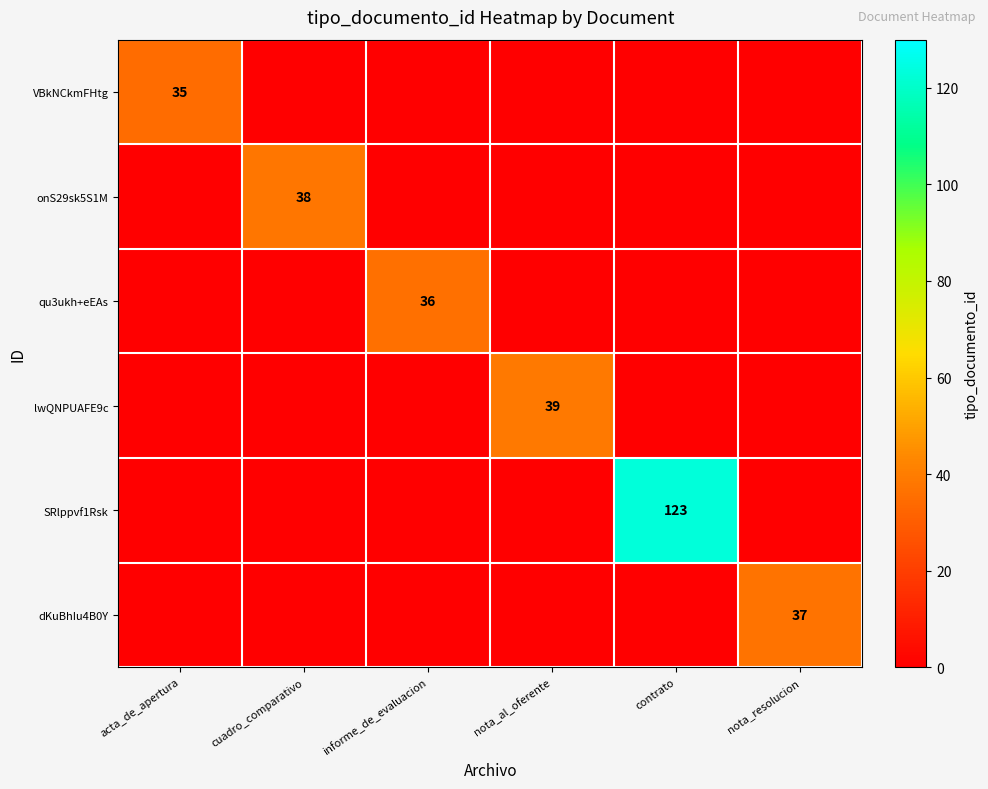

How many categories are shown in the chart?

6